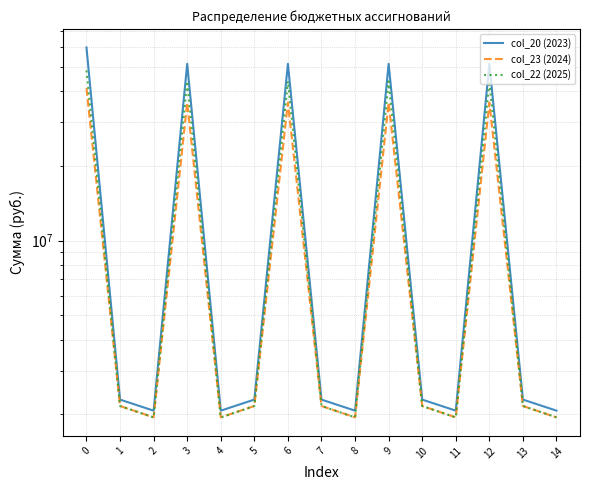

At which category does col_23 (2024) reach its first local valley?

2